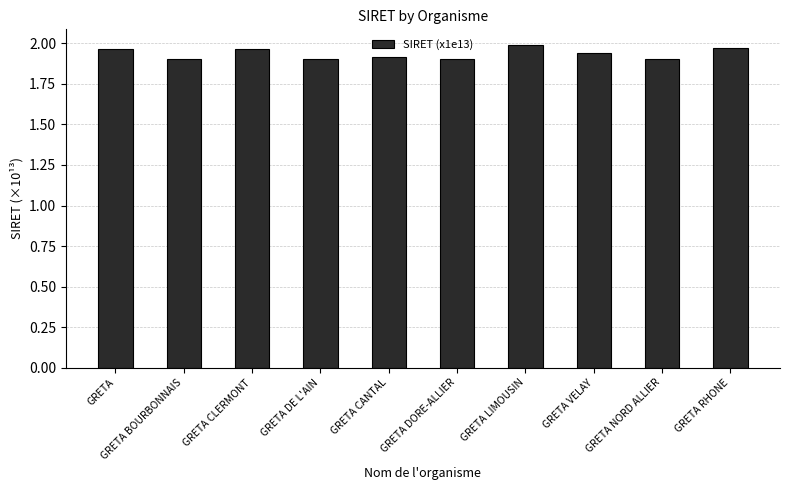

What is the label of the 5th bar from the left?

GRETA CANTAL